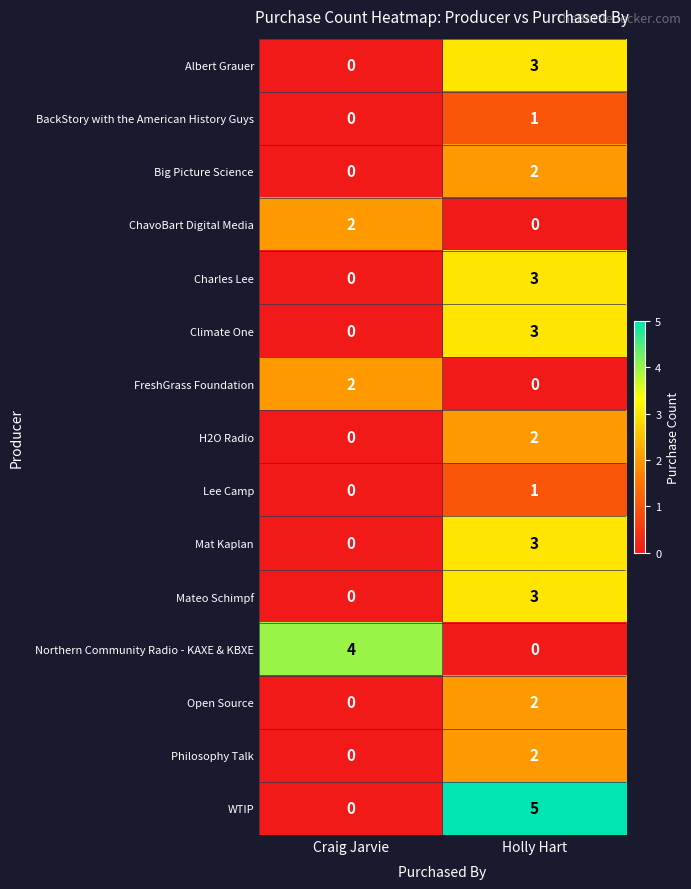

What is the highest value of the Northern Community Radio - KAXE & KBXE series?

4